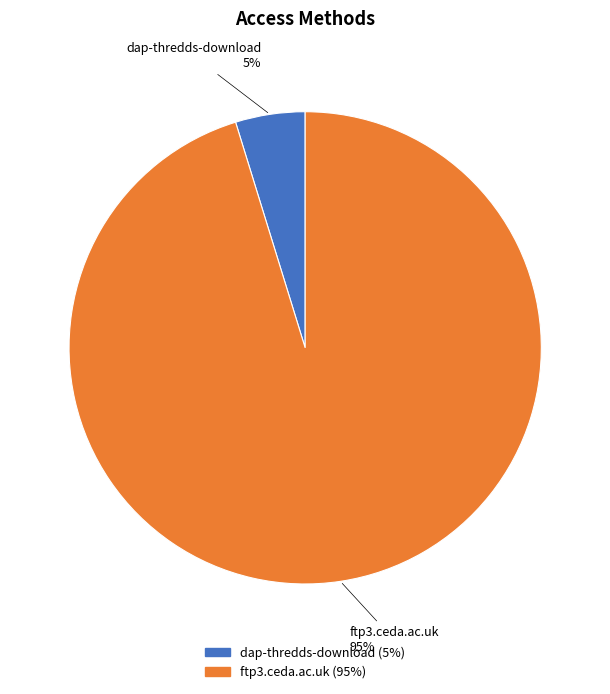

Between dap-thredds-download and ftp3.ceda.ac.uk, which is larger?

ftp3.ceda.ac.uk